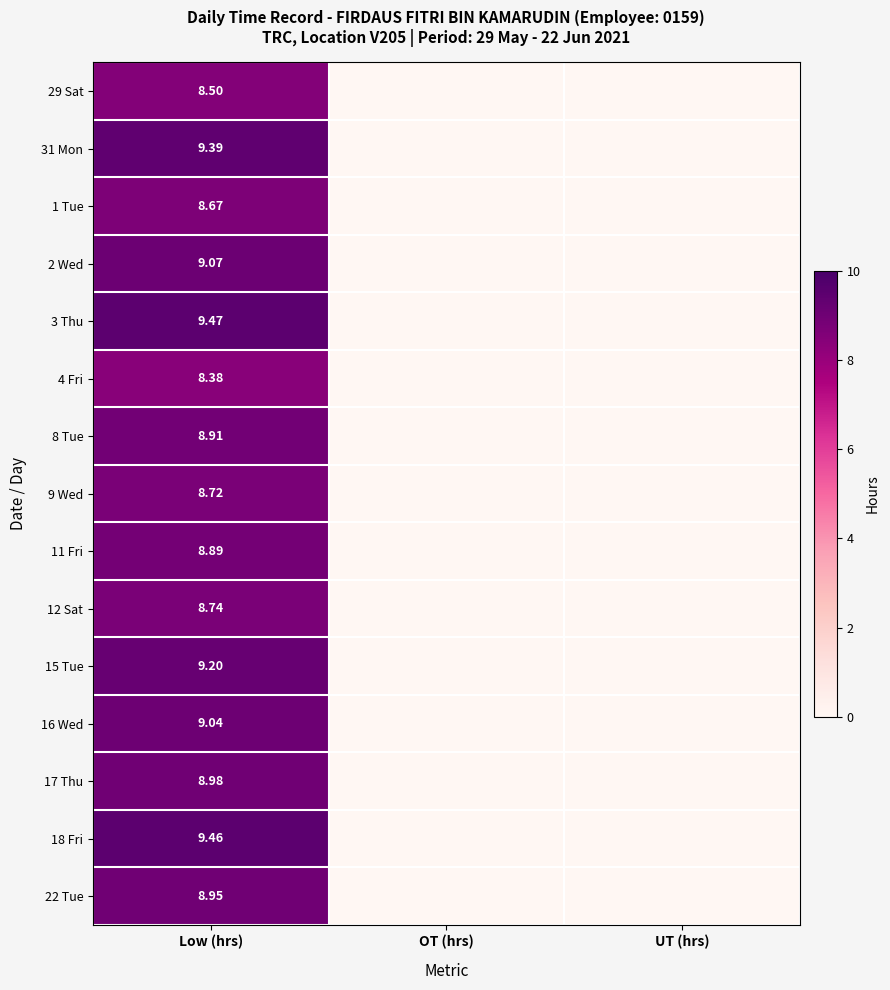

What is the spread (max minus min) of values at Low (hrs)?

1.1